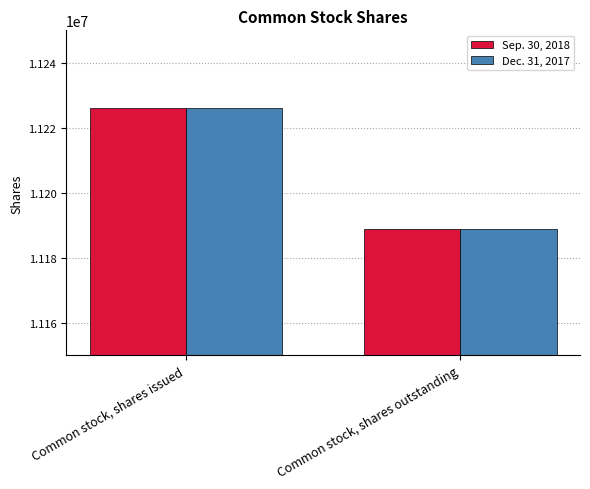

Count the Sep. 30, 2018 values in the range 11188882 to 11226025.

2